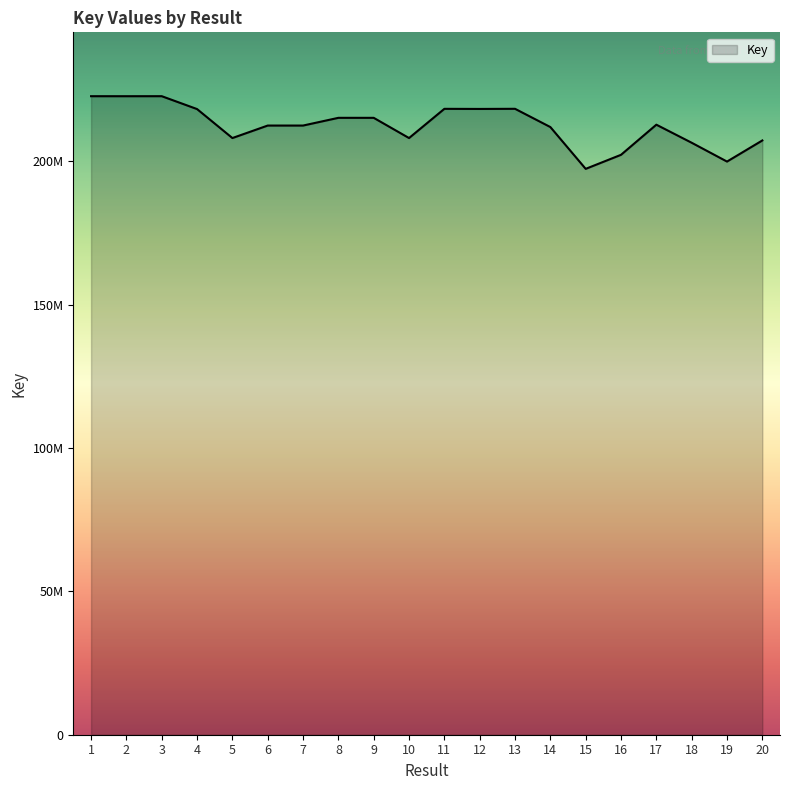

What is the ratio of the value at 4 to the value at 7?

1.0